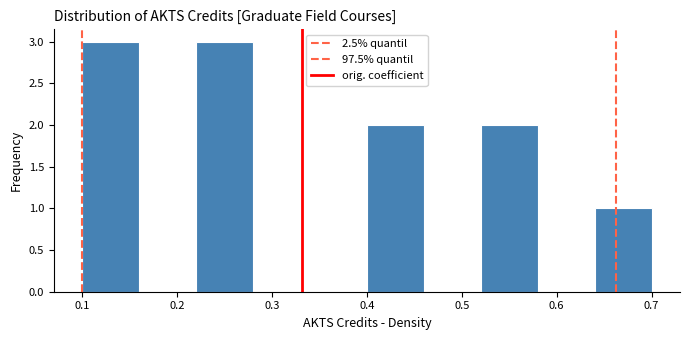

What is the height of the bar covering 0.52 to 0.58 on the x-axis? The values are not printed on the chart, so give them approximately, as read against the axis.

2